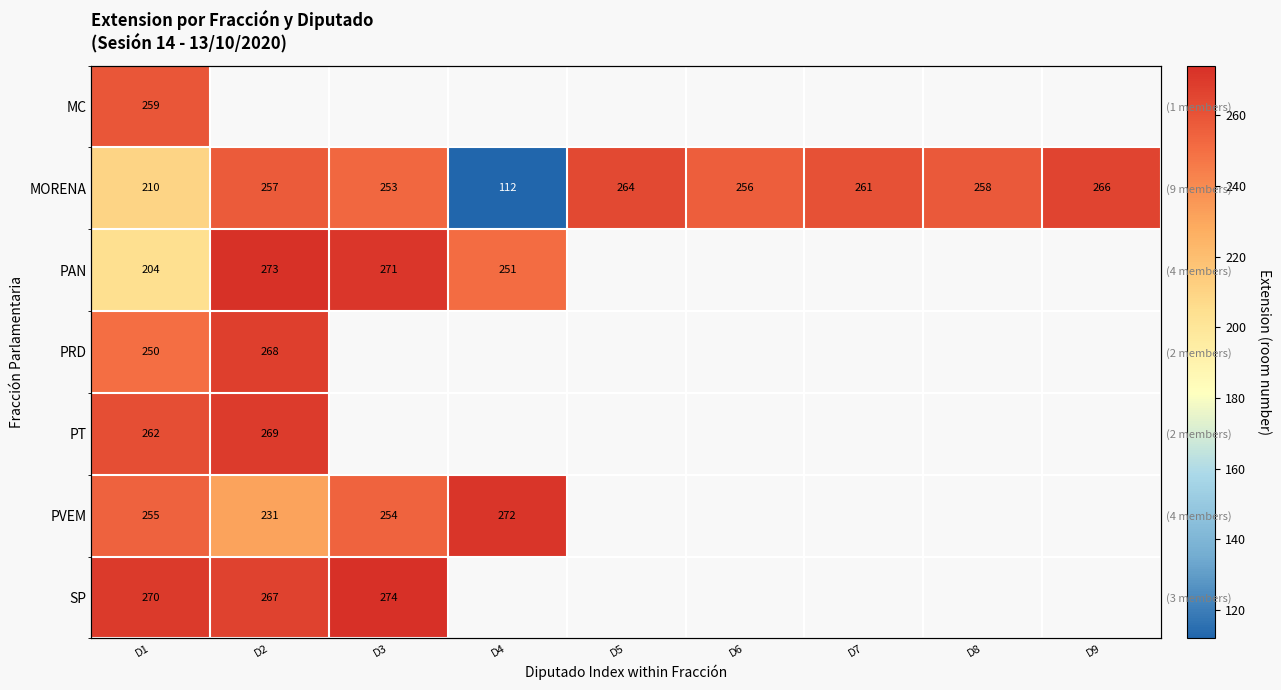

At which category is the sum across all series the highest?

D1